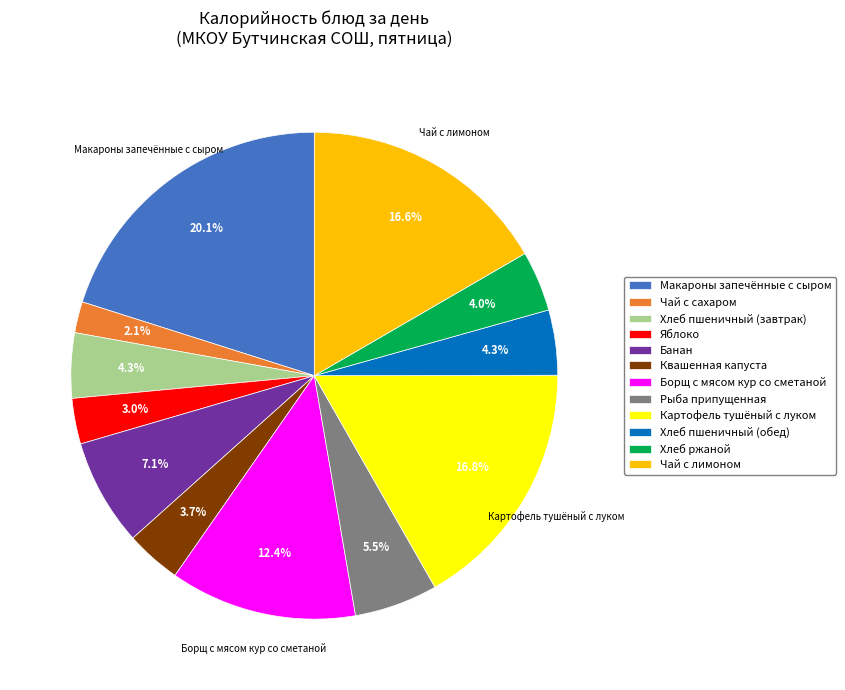

Count the number of slices in the pie.

12